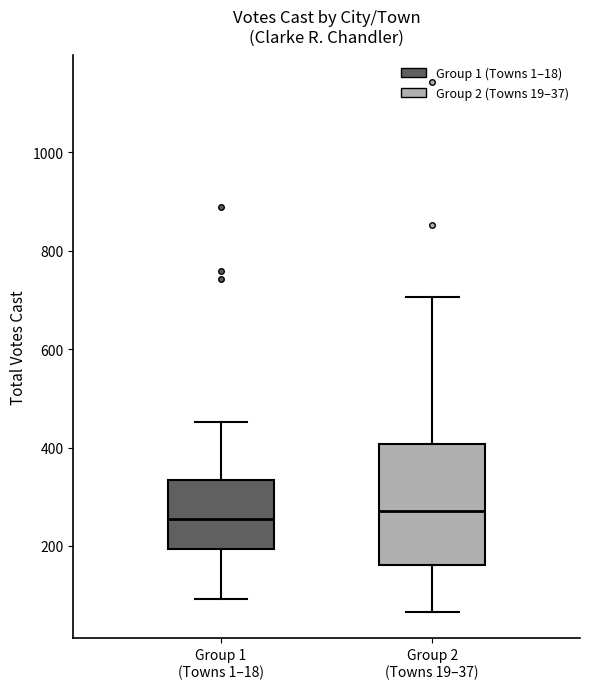

Reading left to right, transcribe this box plot: for each box, give where its median line is, the range the box spans, and where its two whiskers end, as read against the y-axis. The values are not printed on the chart, so give them approximately, as read against the axis.

Group 1 (Towns 1–18): median 260, box 200 to 340, whiskers 100 to 460
Group 2 (Towns 19–37): median 280, box 160 to 400, whiskers 60 to 700